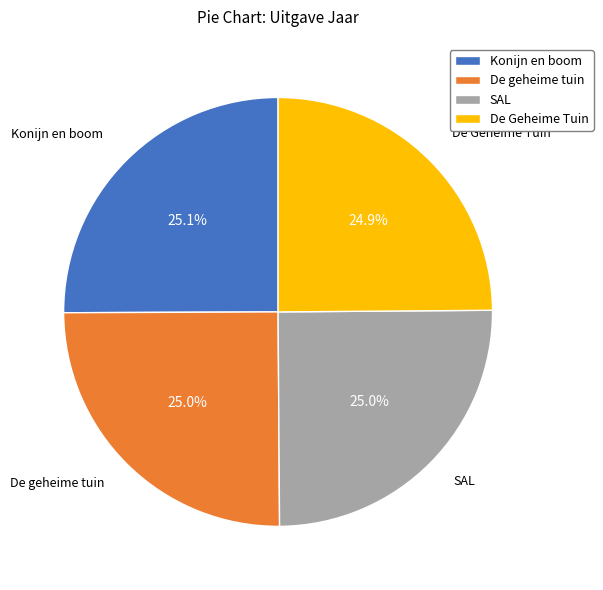

What percentage is NOT represented by Konijn en boom?

74.9%